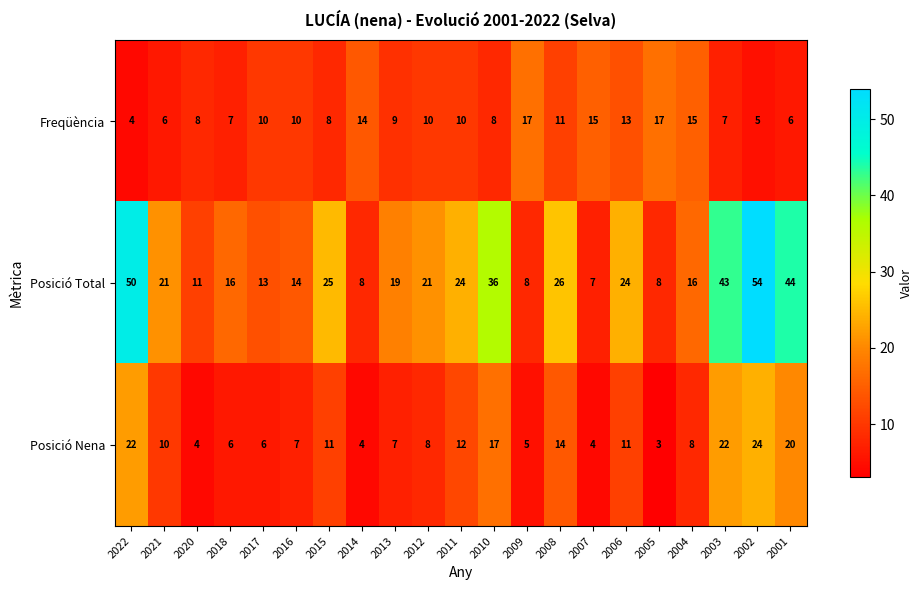

Rank the series at 2017 from lowest to highest value.

Posició Nena, Freqüència, Posició Total